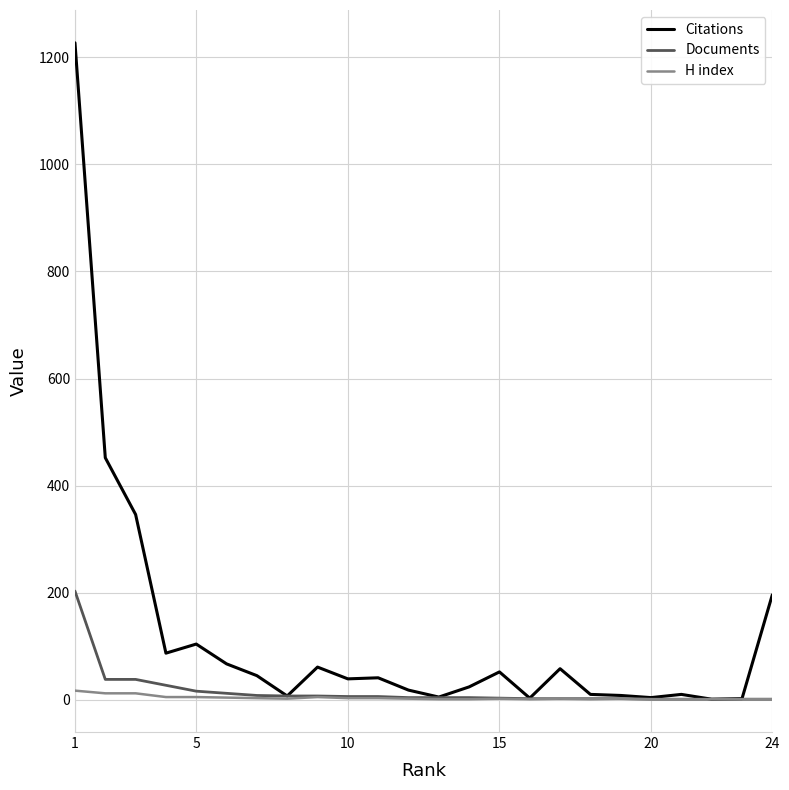

Which series has the widest spread of values?

Citations